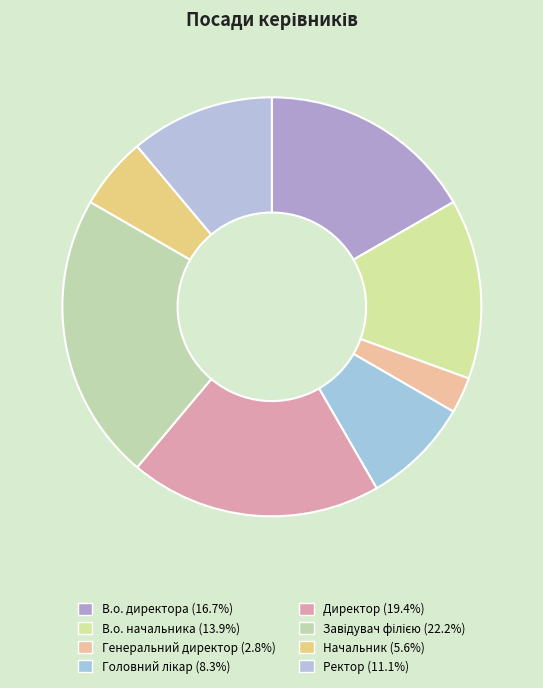

Does В.о. директора represent more than half of the total?

No